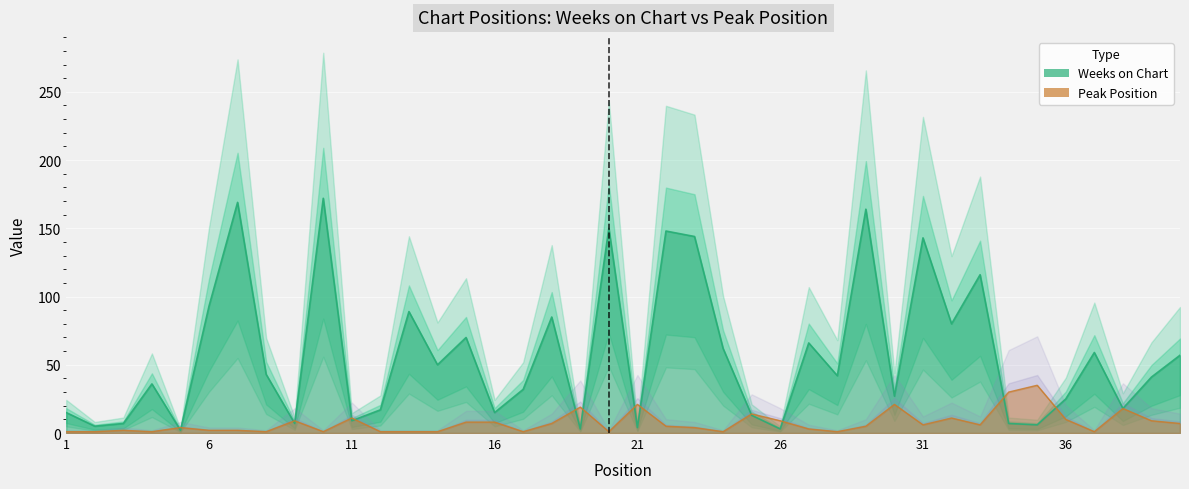

What is the difference between the maximum and minimum values in the Peak Position series?

34